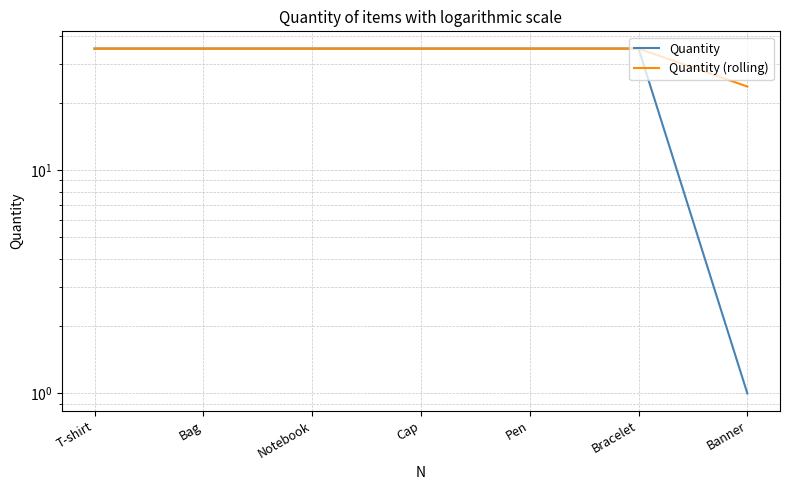

What is the sum of the Quantity (rolling) values at T-shirt and Notebook?

70.0